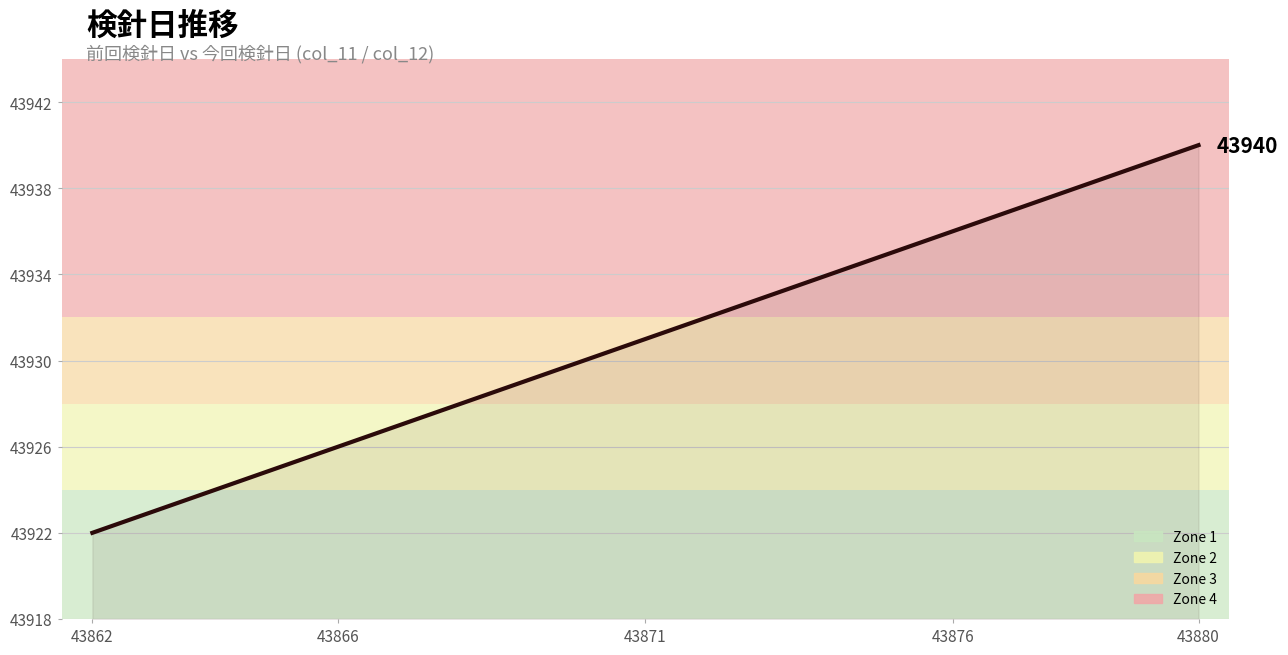

What is the smallest value displayed?

43922